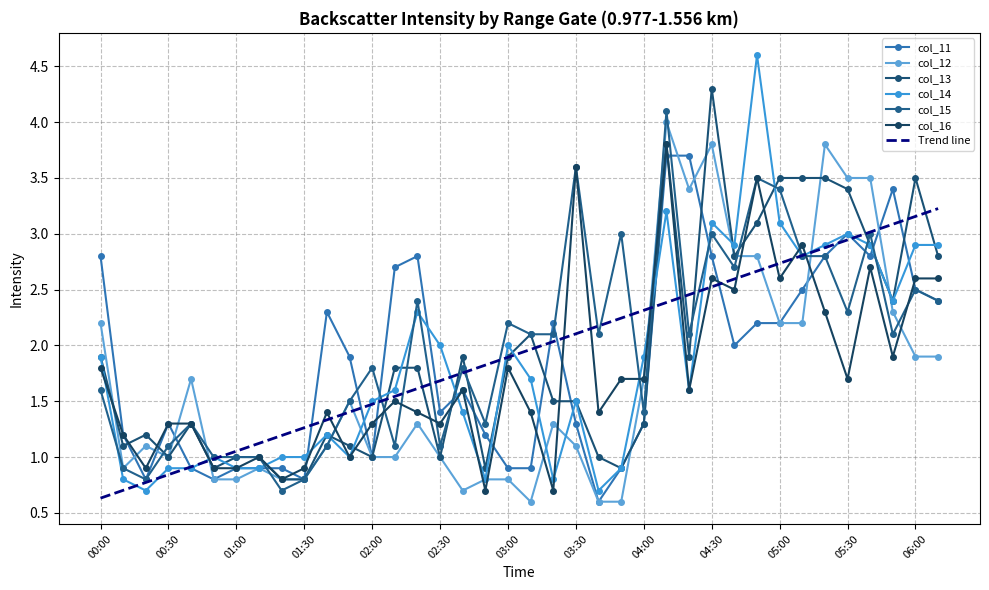

At which category does col_11 reach its first local valley?

2012/11/13 00:20